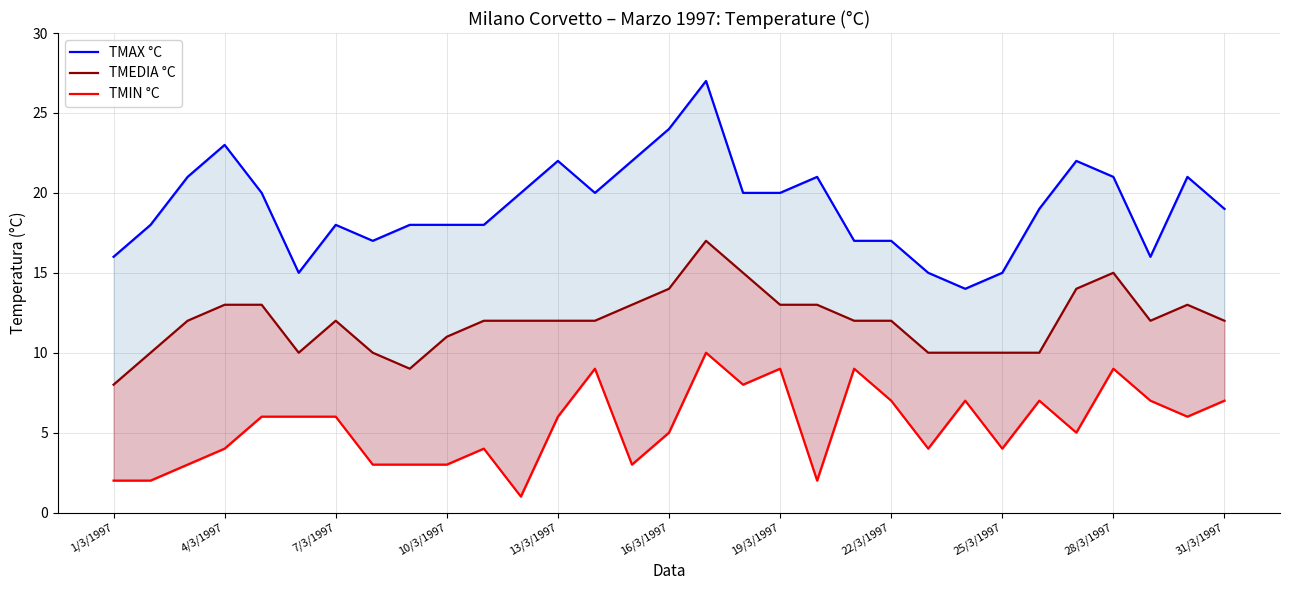

How many lines are shown in the chart?

3